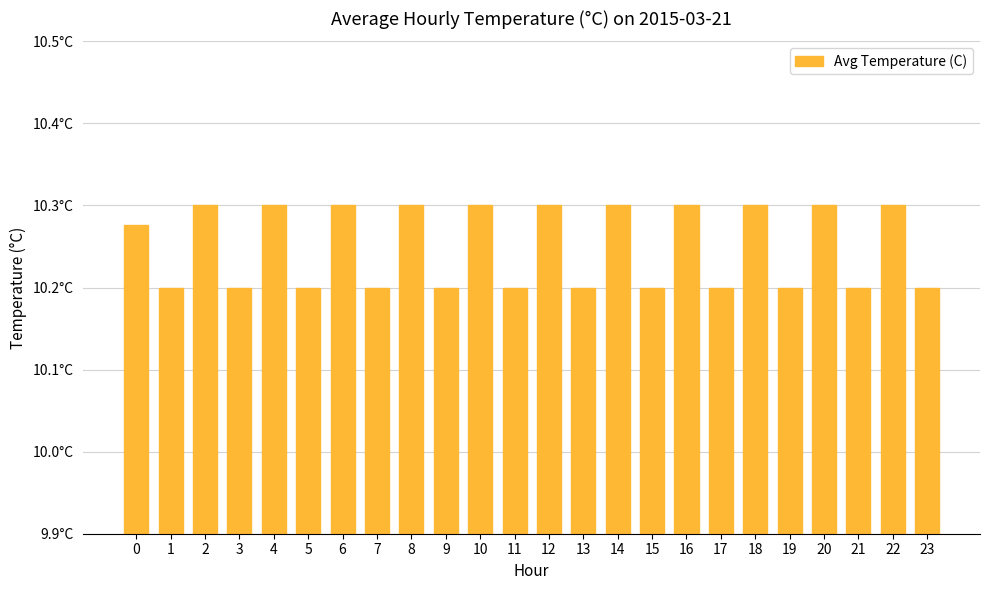

Which category has the lowest value across all series?

1